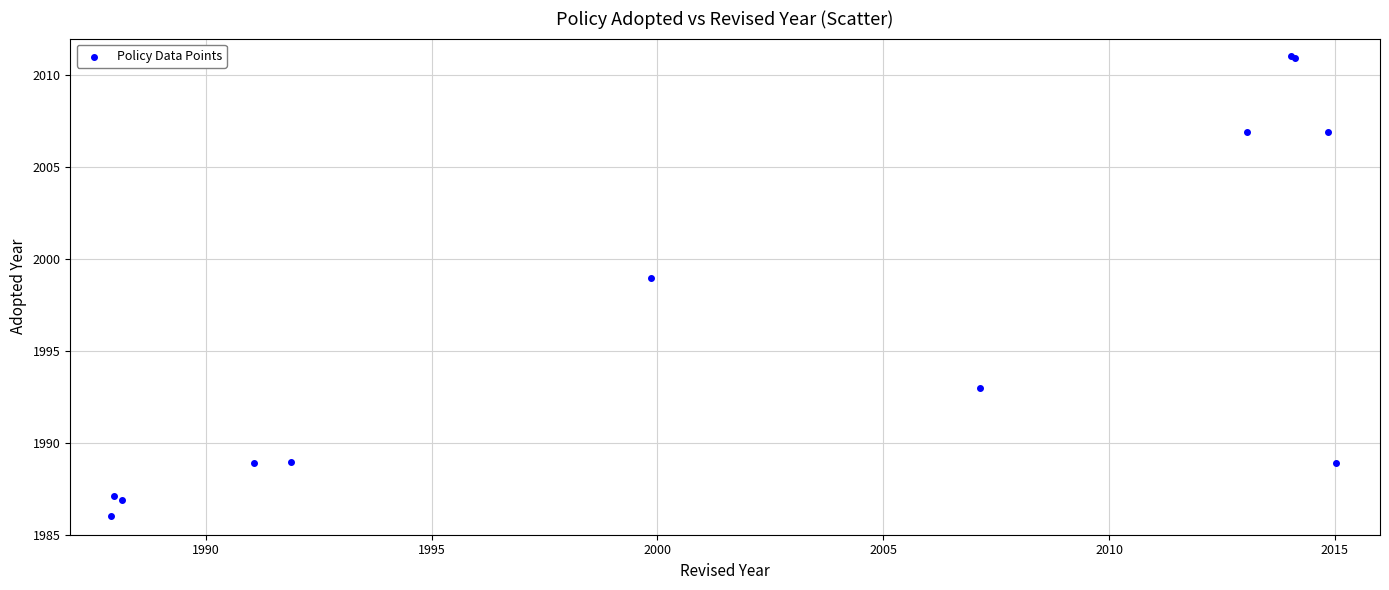

What Y value in the scatter plot is closest to 1998?

1999.0